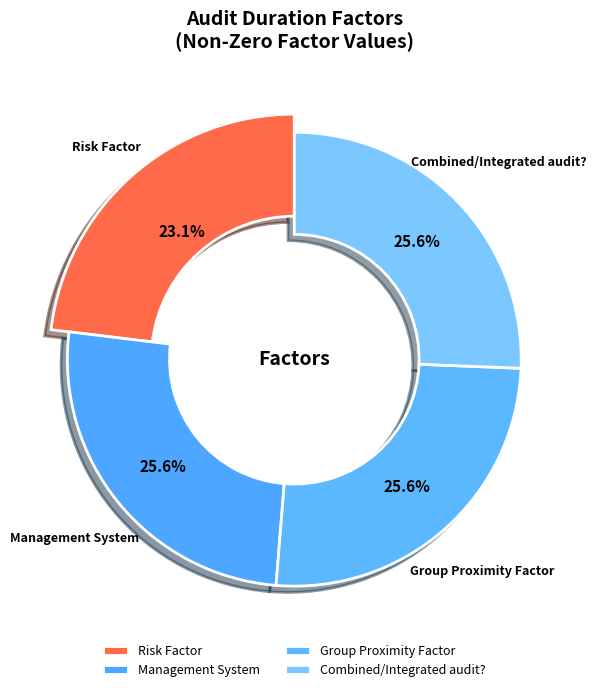

To the nearest percent, what percentage of the pie is Risk Factor?

23%